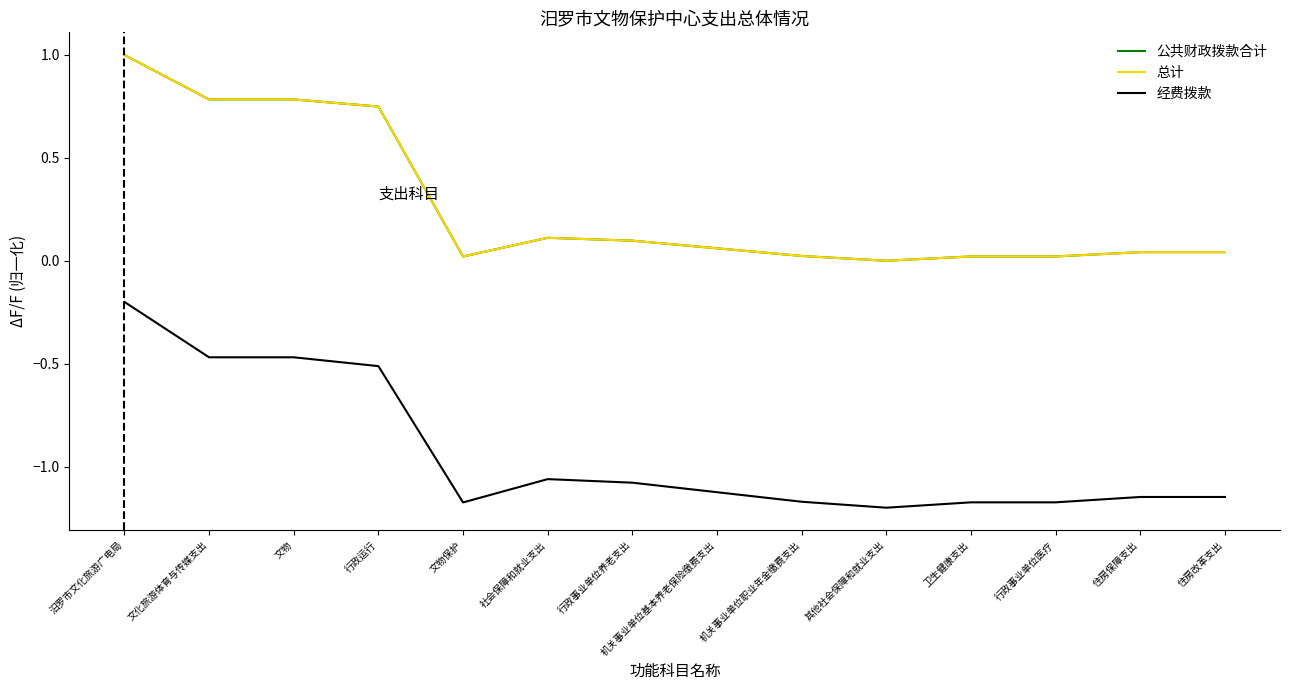

Does the chart have visible grid lines?

No